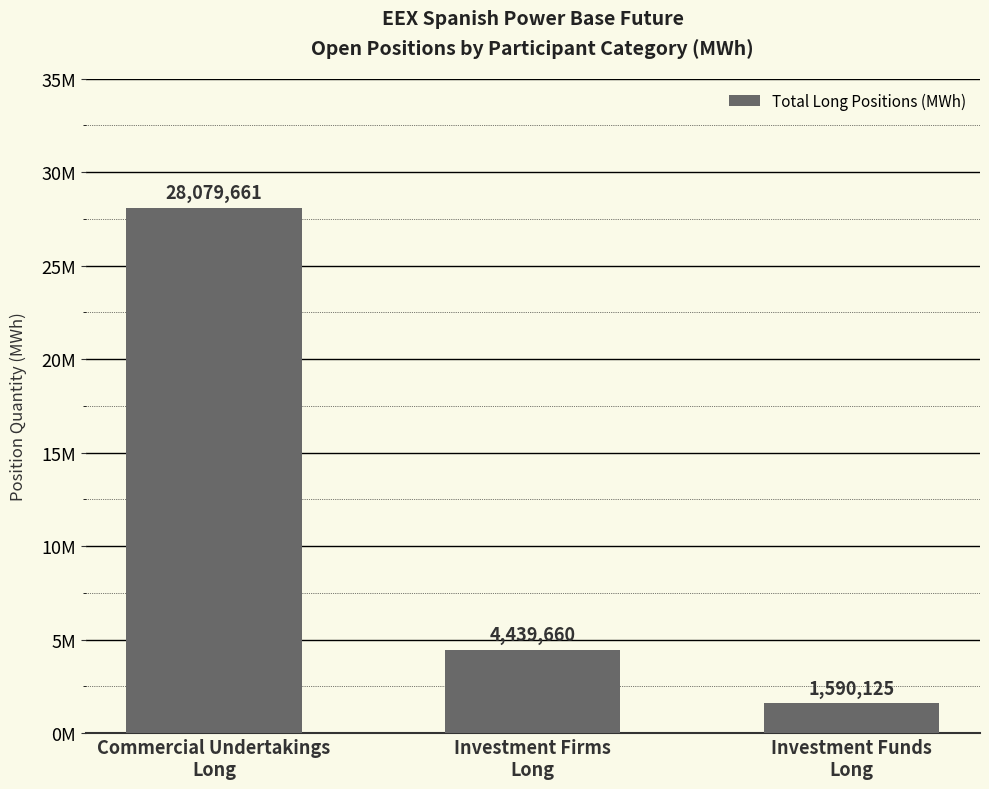

Are the bars horizontal?

No